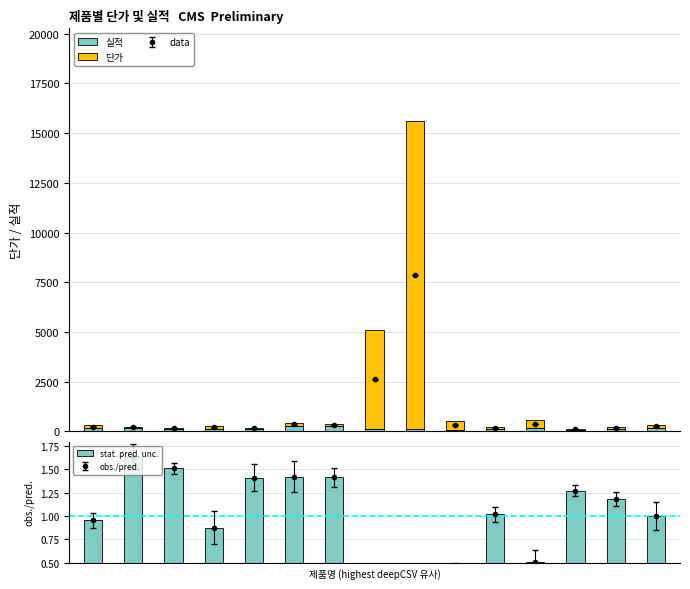

At how many categories does at least one series exceed 9837?

1